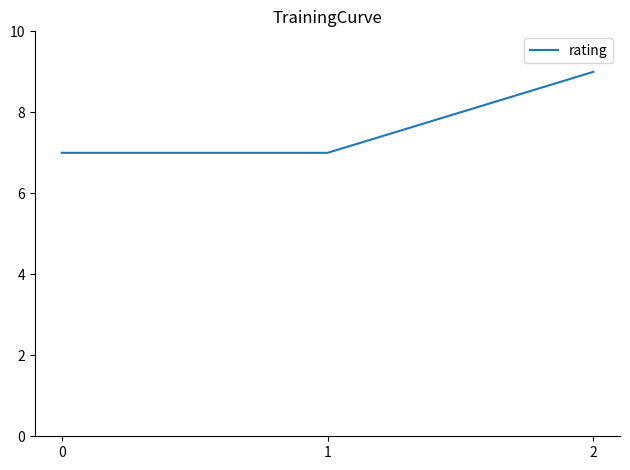

True or false: the data shows 5 at 1.

False